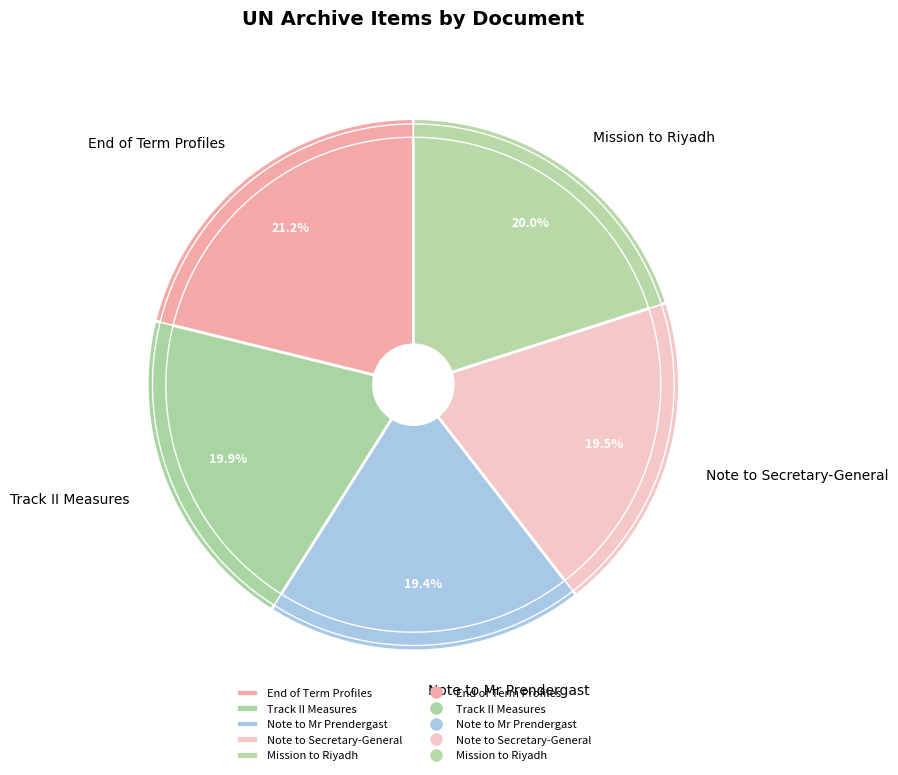

To the nearest percent, what percentage of the pie is Track II Measures?

20%